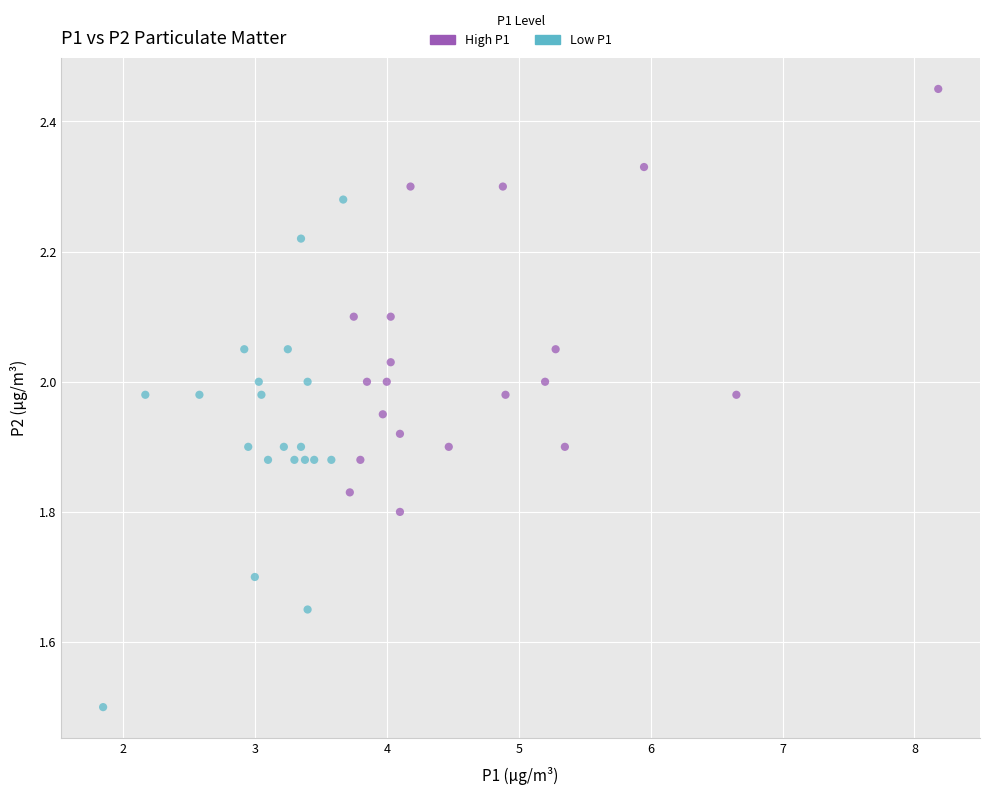

Which series contains the lowest Y value?

Low P1